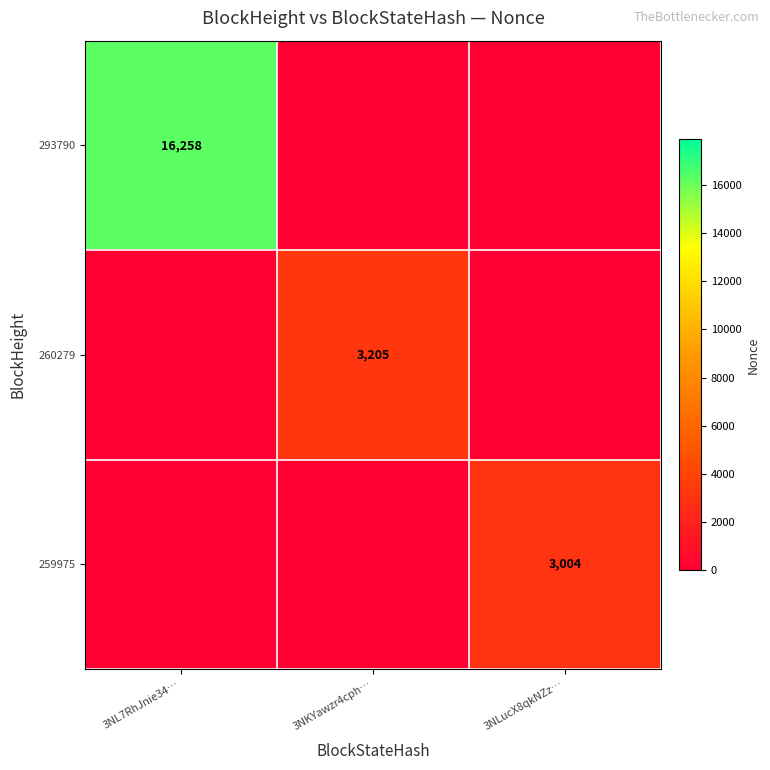

Is it true that 293790 equals 10585 at 3NL7RhJnie34…?

False